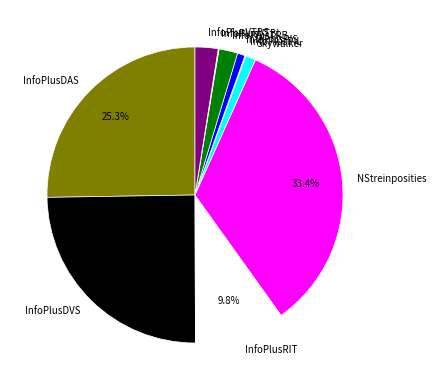

Do InfoPlusTRB and InfoPlusRIT together represent more than half of the pie?

No